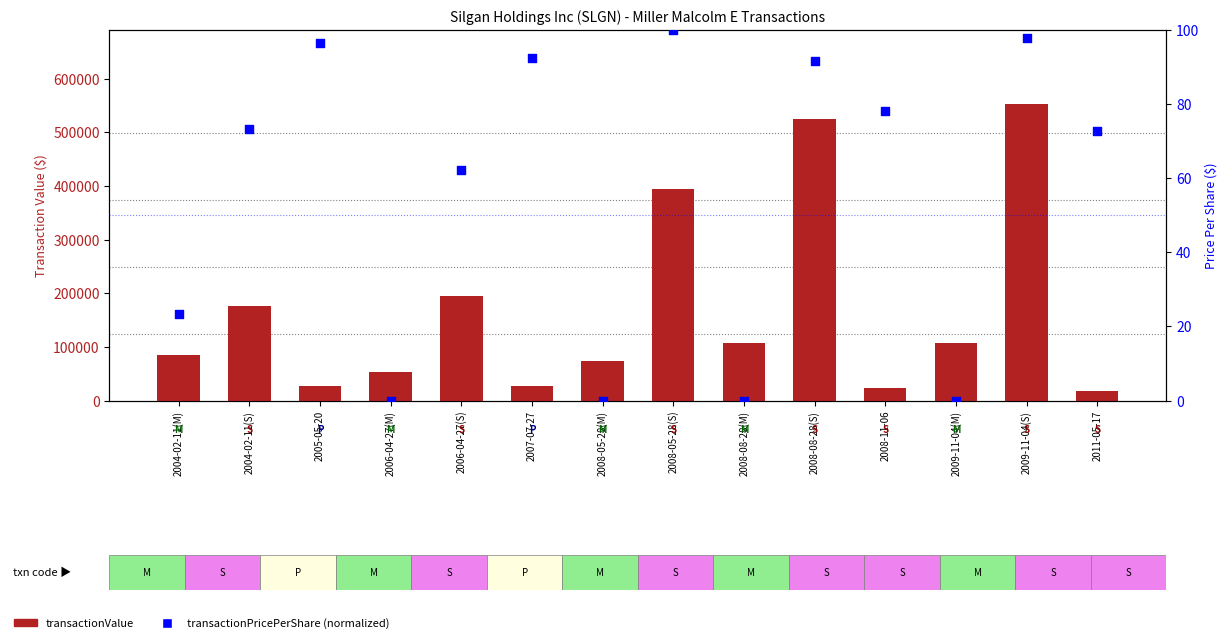

Which series reaches the maximum Y coordinate?

transactionValue